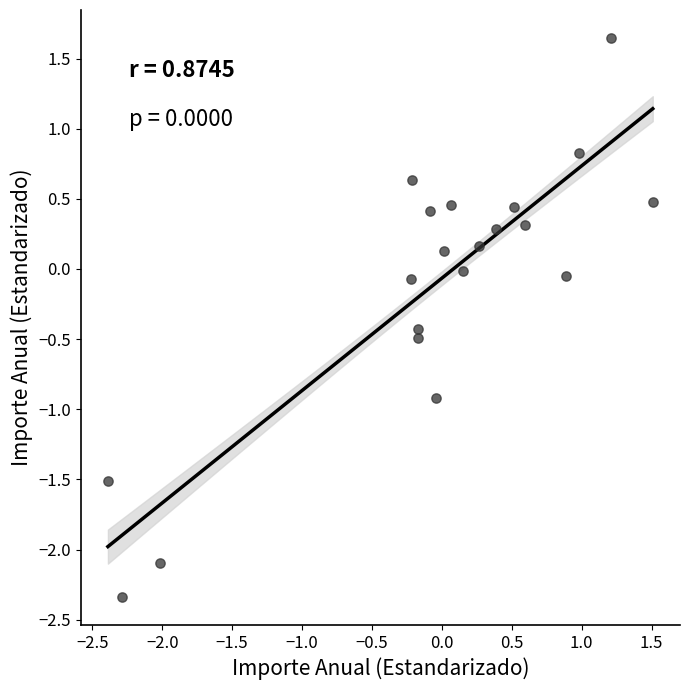

What is the range of X values (max minus min)?

3.9